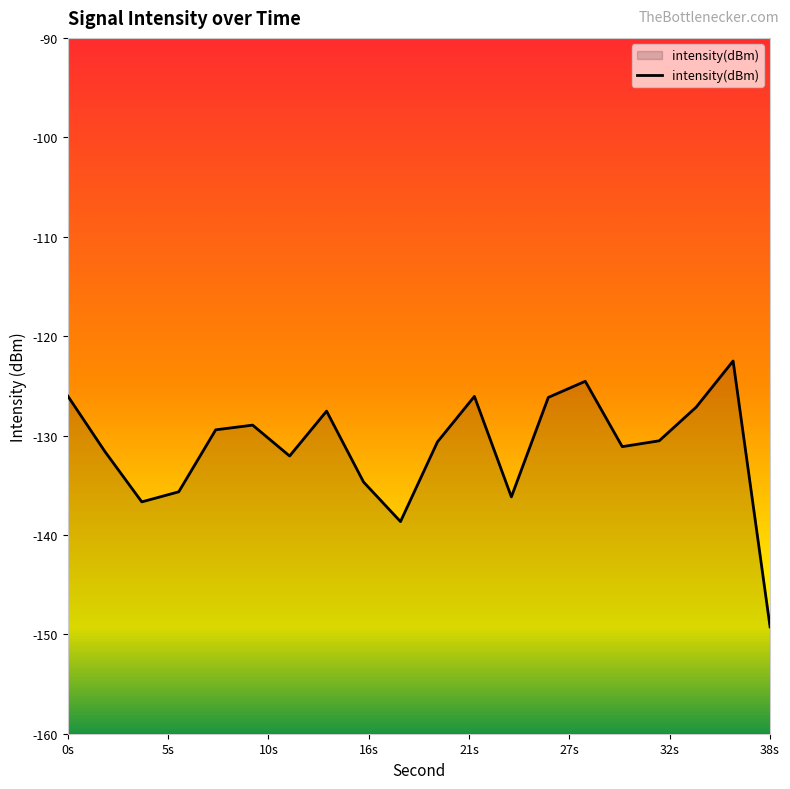

What is the minimum value shown in the chart?

-149.3